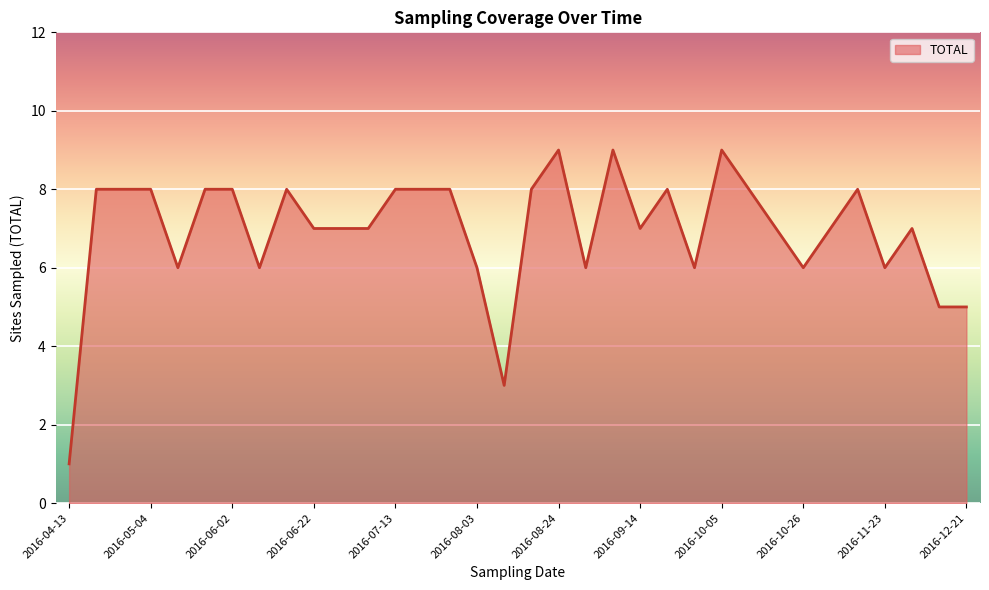

What is the difference between the maximum and minimum values?

8